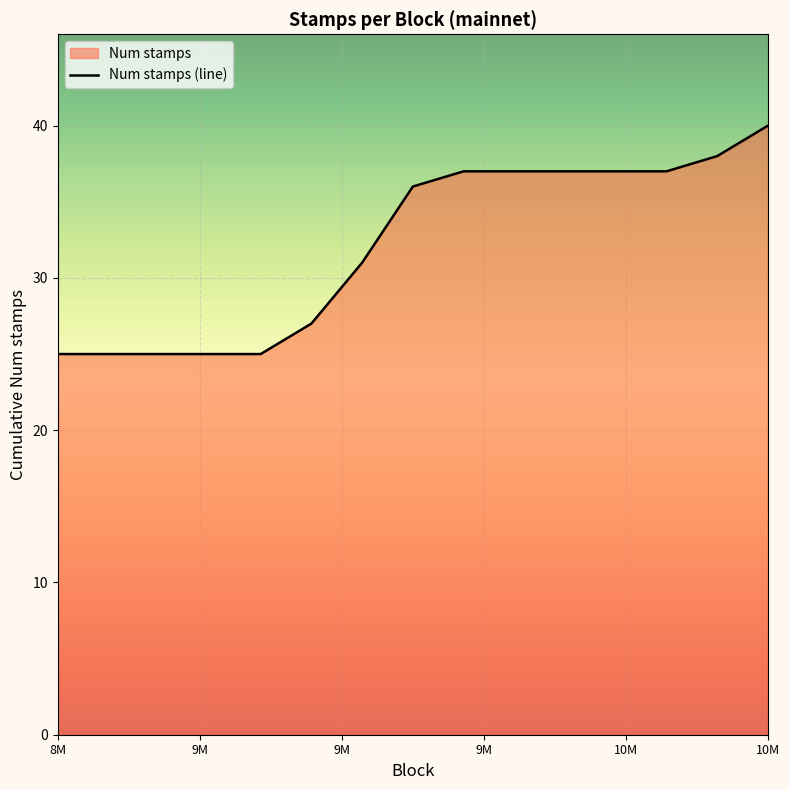

What is the difference between the maximum and minimum values?

15